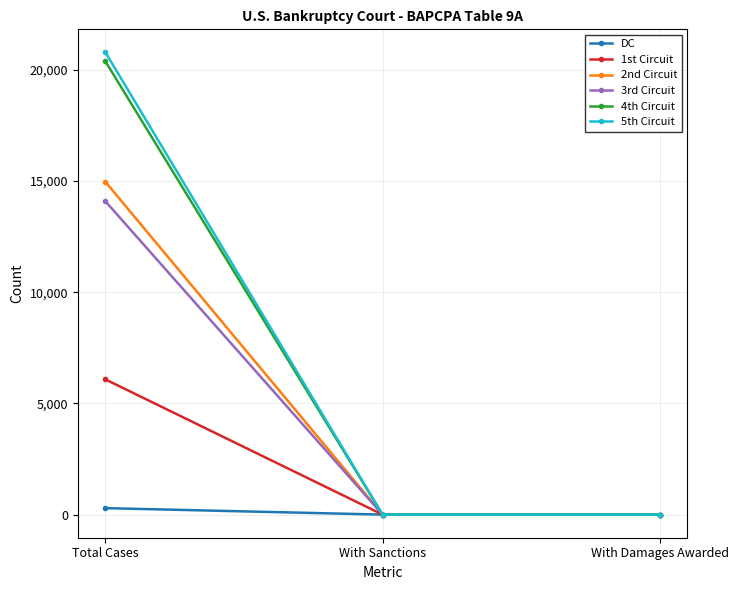

Reading left to right, what are all the values shown in this chart?

DC: Total Cases=291	With Sanctions=0	With Damages Awarded=0
1st Circuit: Total Cases=6077	With Sanctions=0	With Damages Awarded=0
2nd Circuit: Total Cases=14957	With Sanctions=0	With Damages Awarded=0
3rd Circuit: Total Cases=14082	With Sanctions=0	With Damages Awarded=0
4th Circuit: Total Cases=20372	With Sanctions=0	With Damages Awarded=0
5th Circuit: Total Cases=20779	With Sanctions=0	With Damages Awarded=0